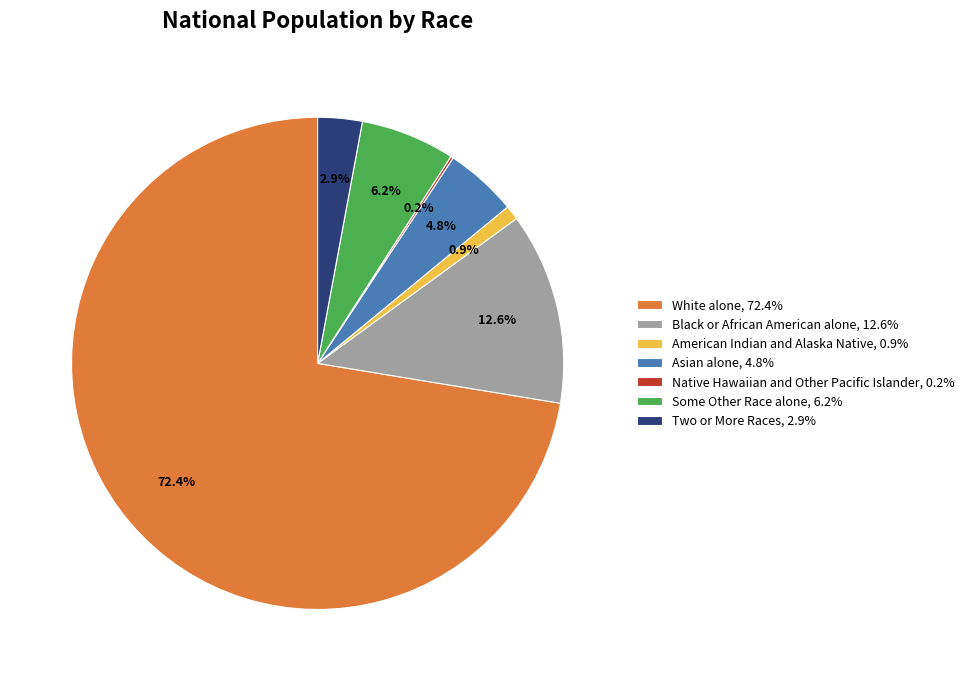

True or false: Asian alone accounts for 5% of the total.

True